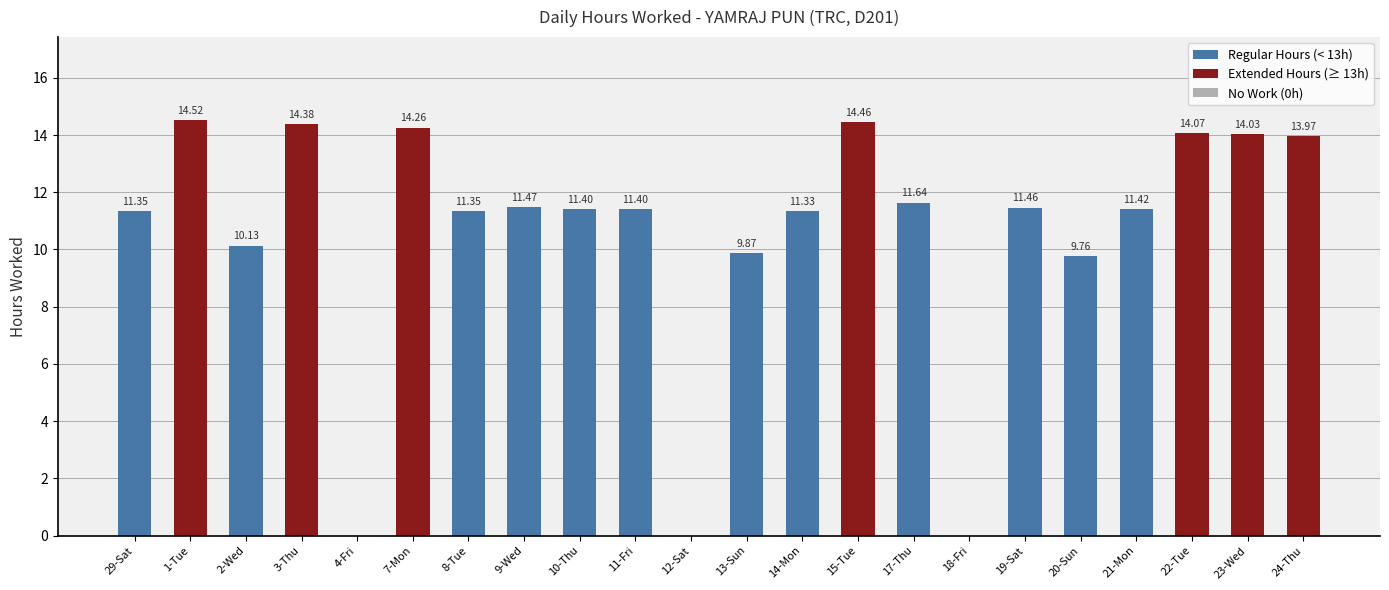

What is the sum of all values?

232.3